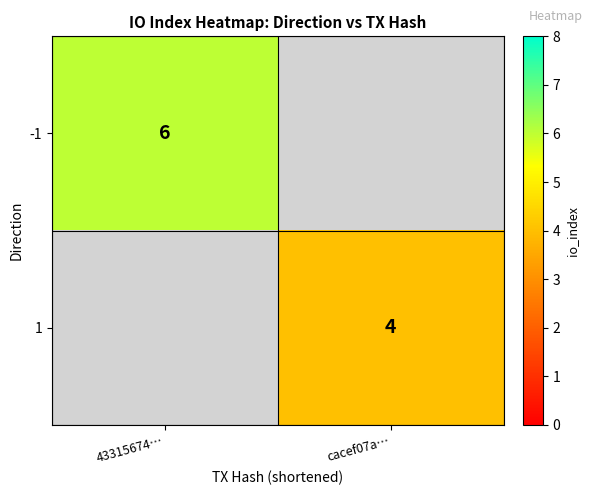

Is the value of -1 at 43315674… greater than the value of 1 at cacef07a…?

Yes